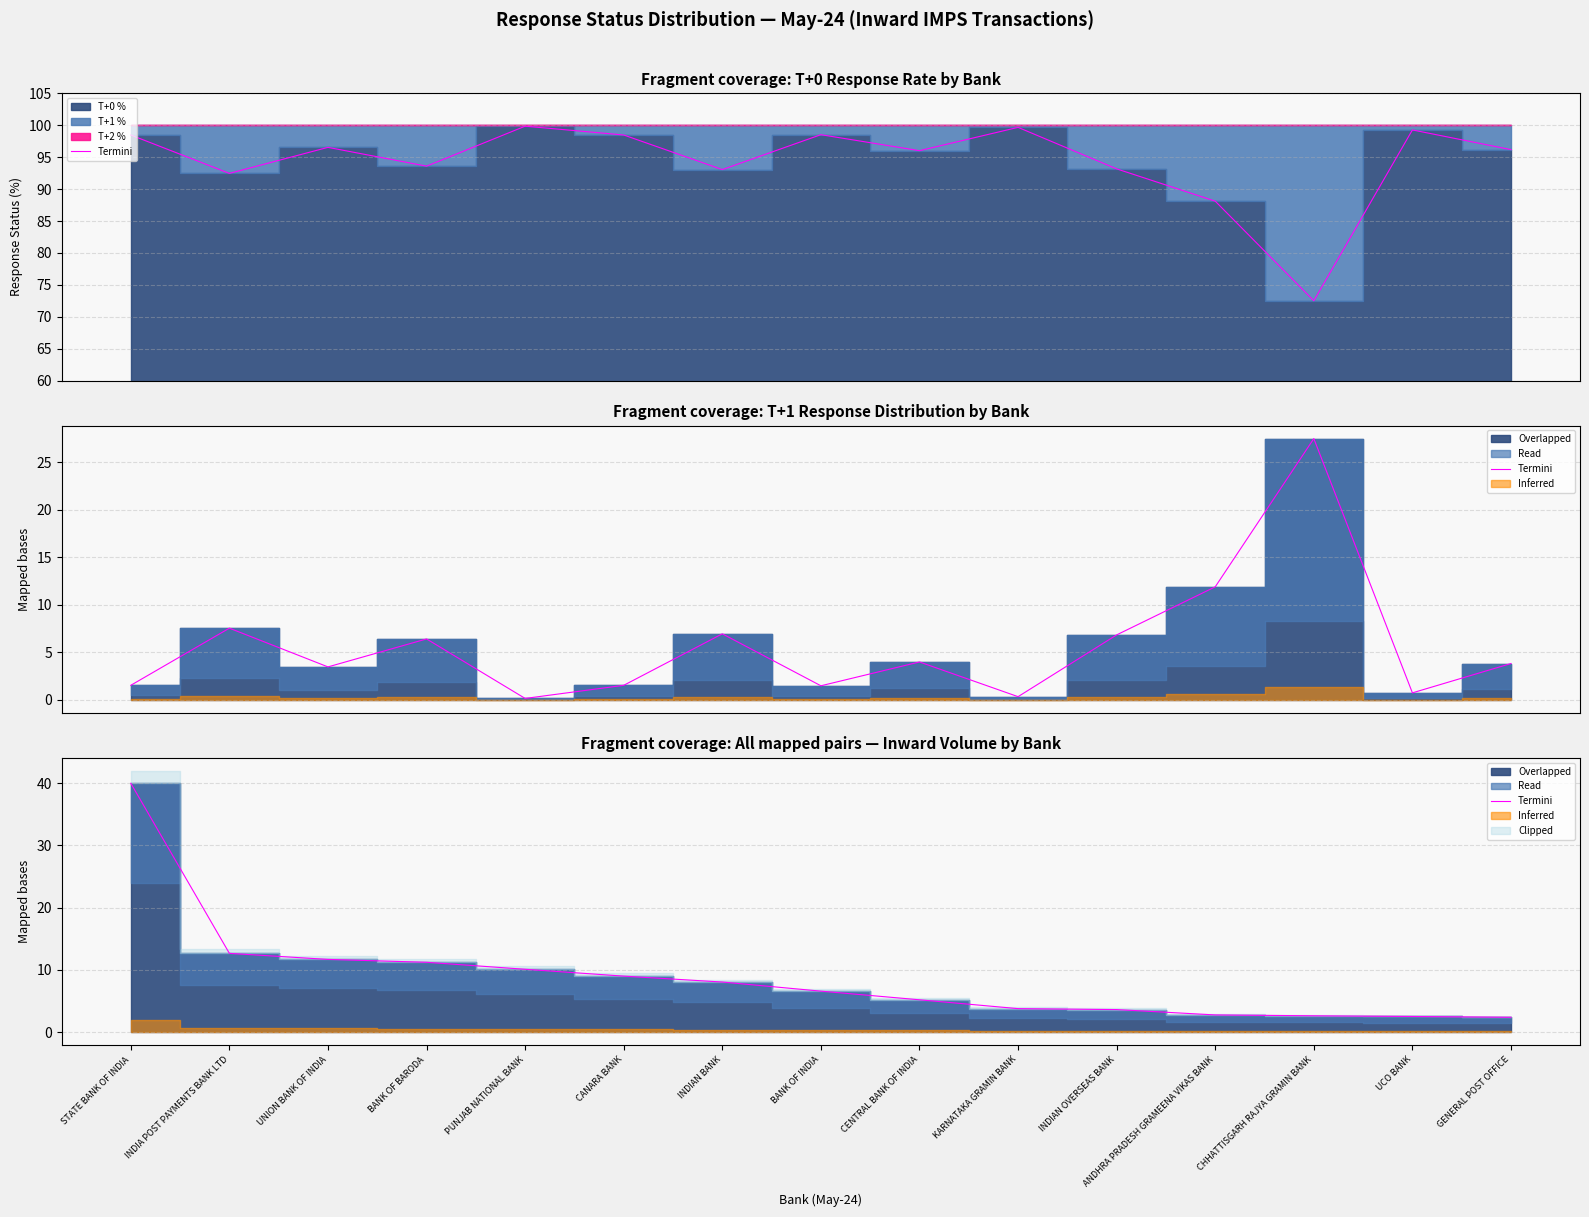

True or false: the data has more than 0 interior local peaks.

False